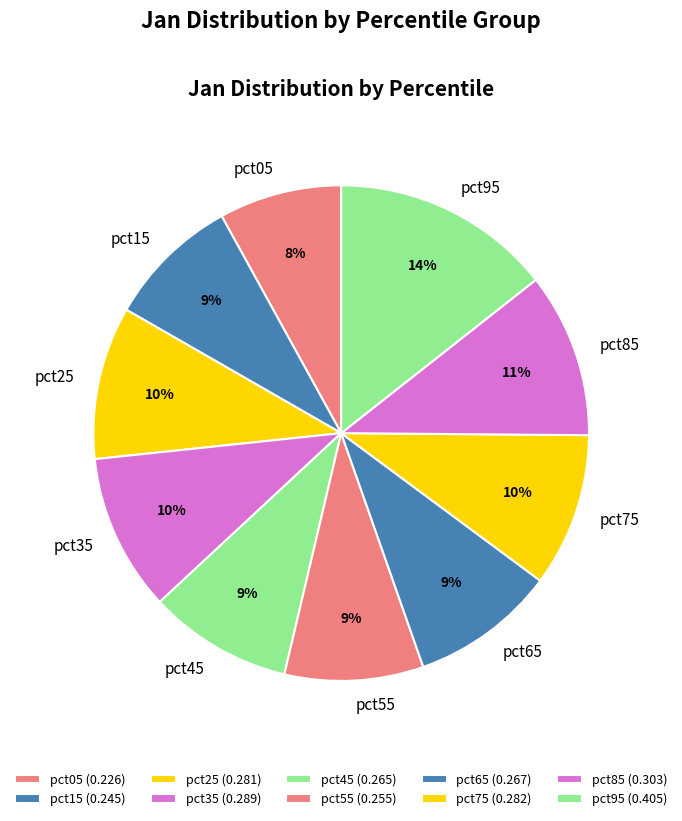

Is pct45 the majority of the pie?

No